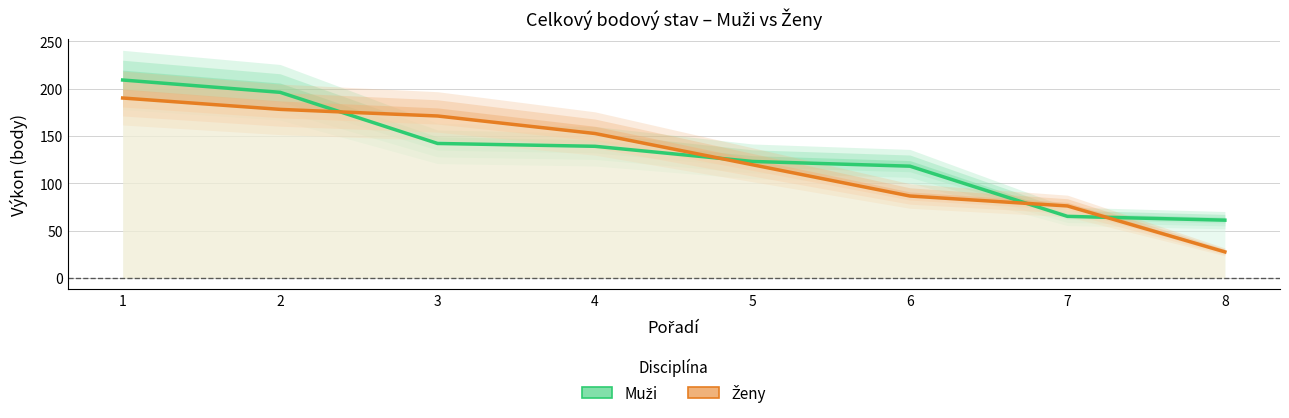

Rank the series at 7 from lowest to highest value.

Muži, Ženy